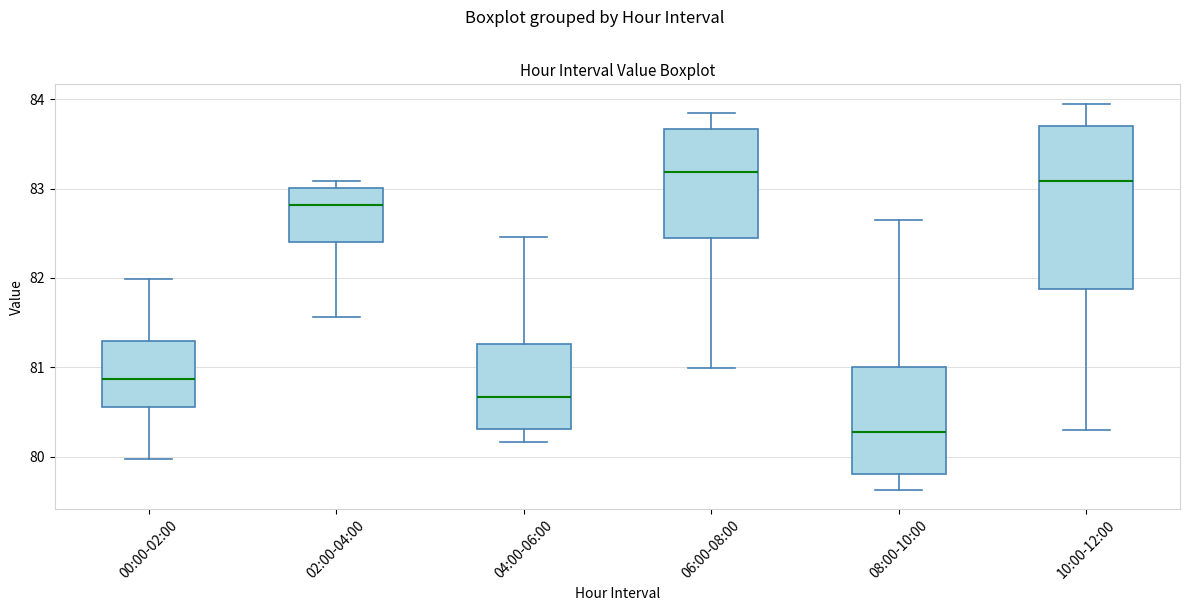

Which box has the highest median line?

06:00-08:00